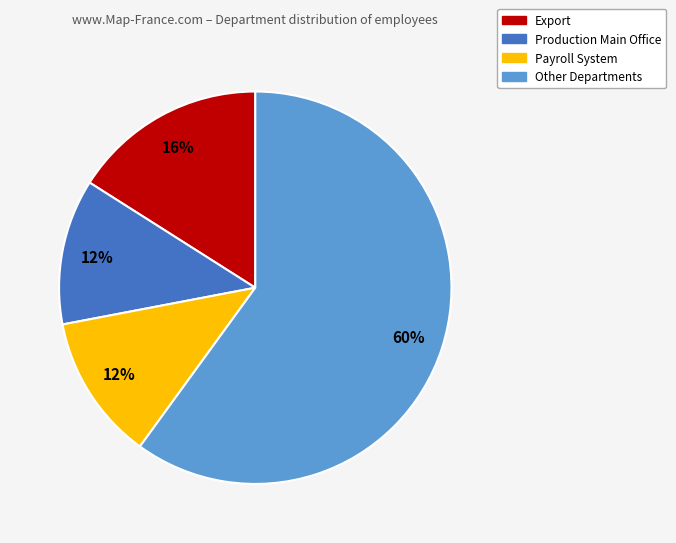

Does any single category account for the majority?

Yes